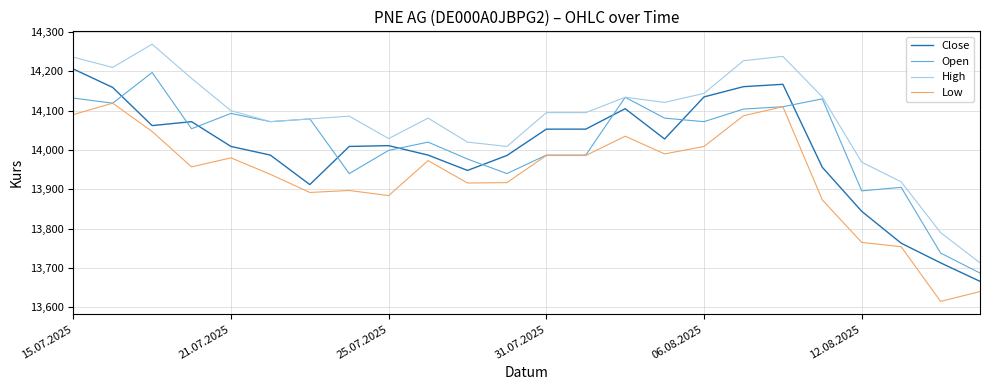

What is the lowest value of the Open series?

13687